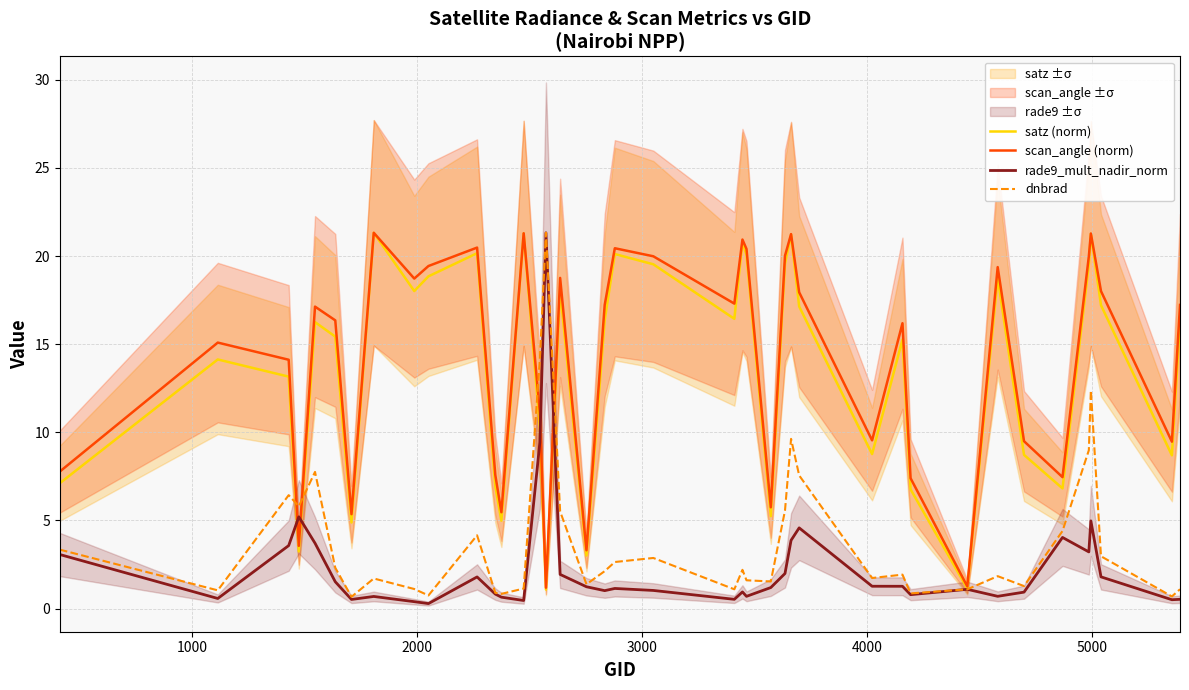

Rank the series by their maximum value, from lowest to highest.

rade9_mult_nadir_norm, satz (norm), scan_angle (norm), dnbrad